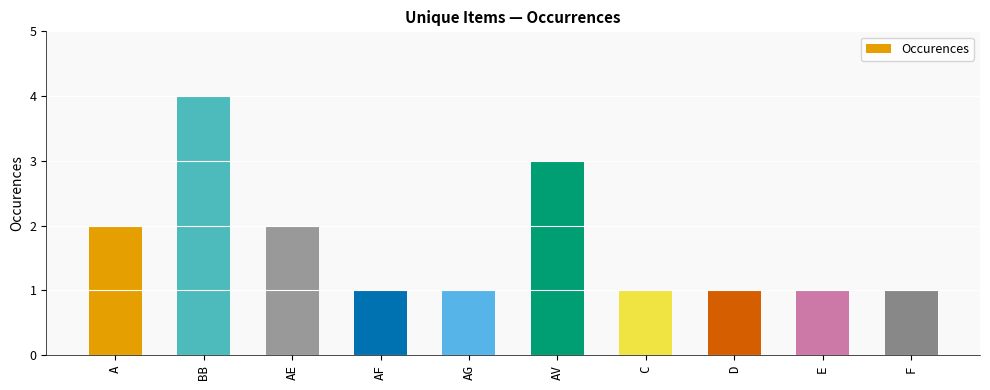

The chart shows a value of 3 at AV. True or false?

True